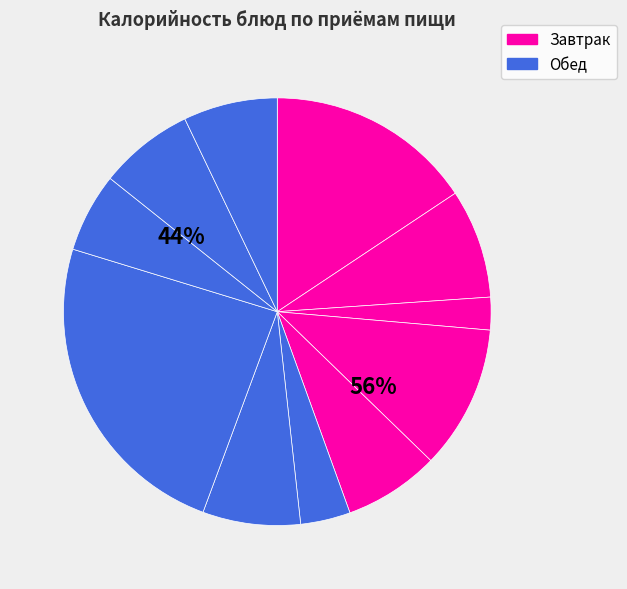

How many slices are in this pie chart?

11